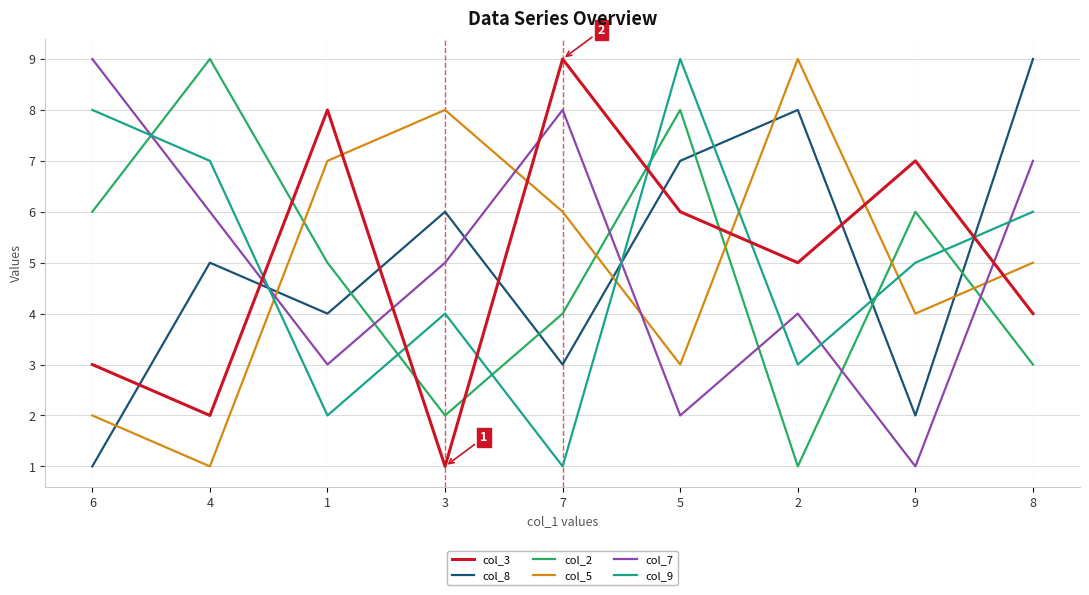

What is the sum of the col_9 values at 6 and 8?

14